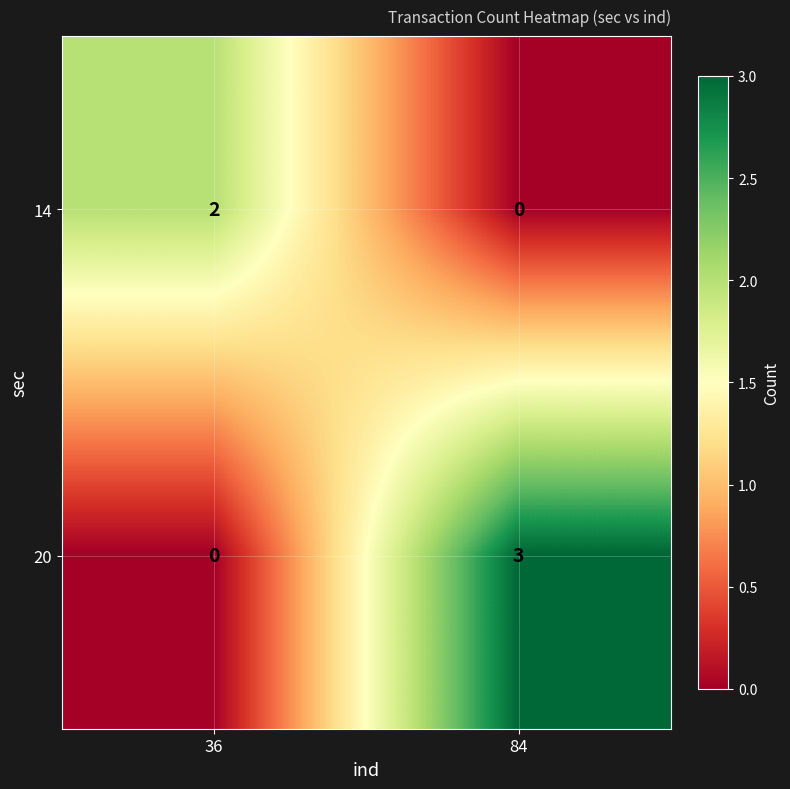

Is it true that 14 equals 0 at 84?

True